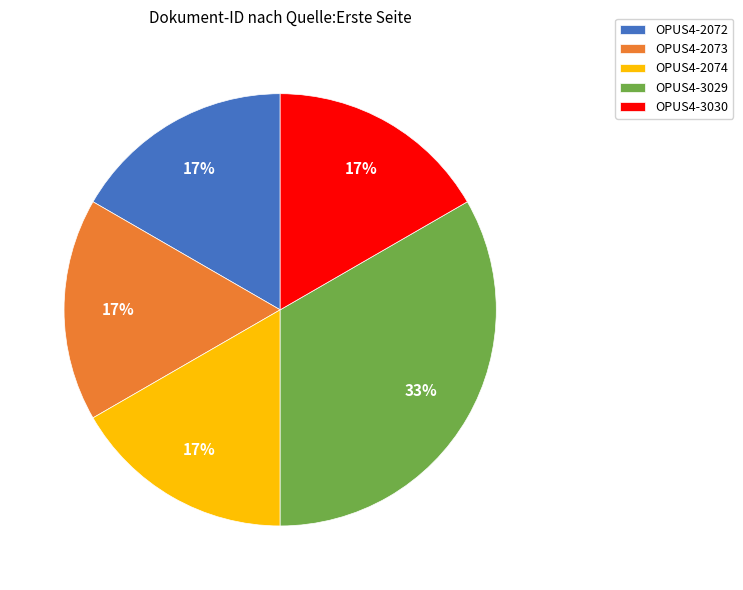

True or false: OPUS4-2073 accounts for 17% of the total.

True